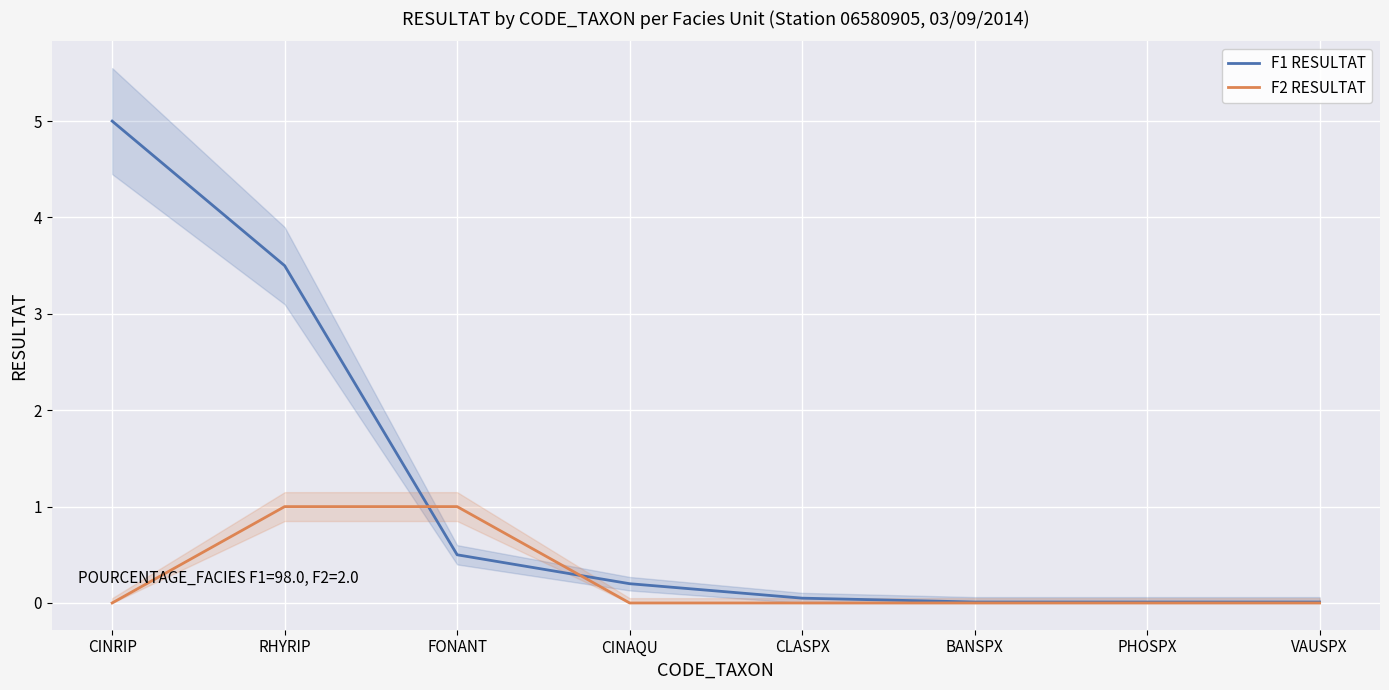

What is the difference between the maximum and minimum values in the F2 RESULTAT series?

1.0